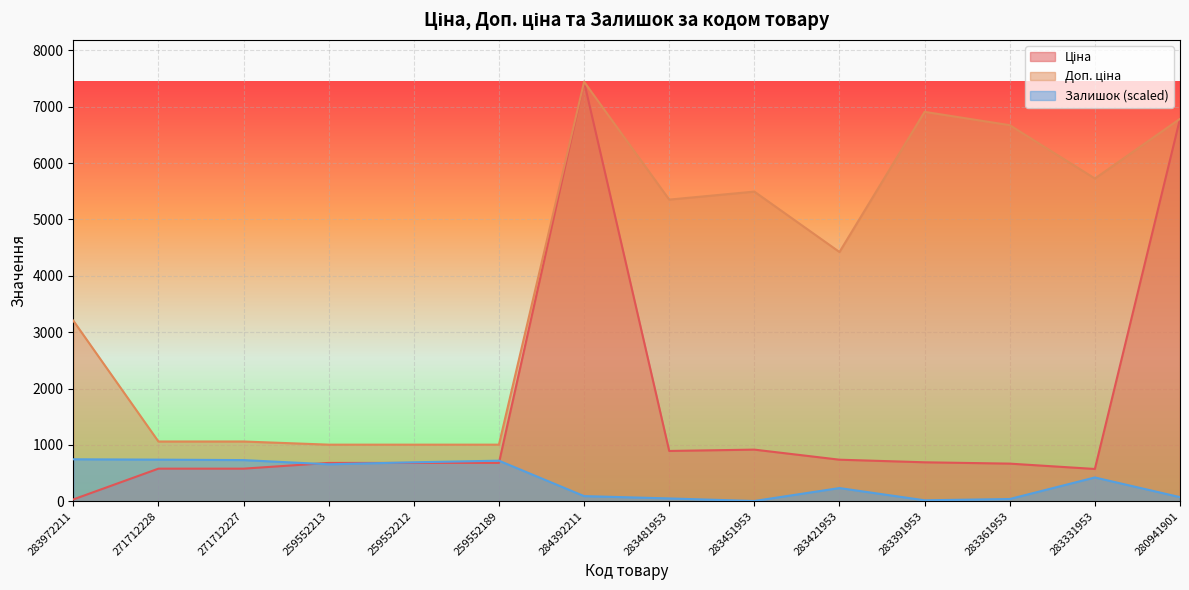

What is the value of the Залишок point at the 10th from the left?

233.7